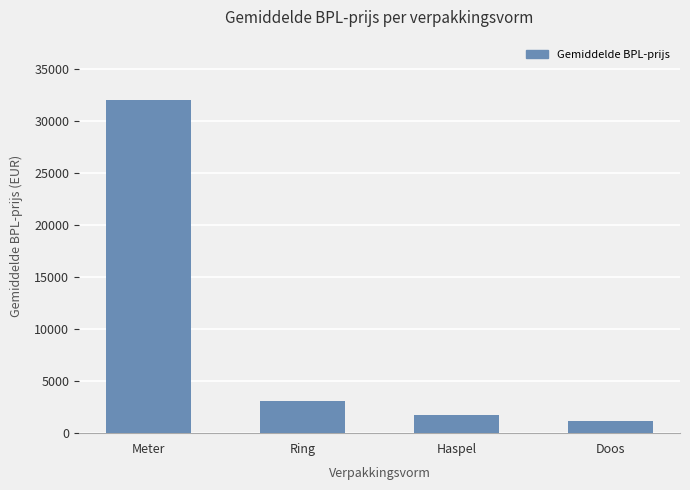

What is the approximate value at Haspel?

1760.0